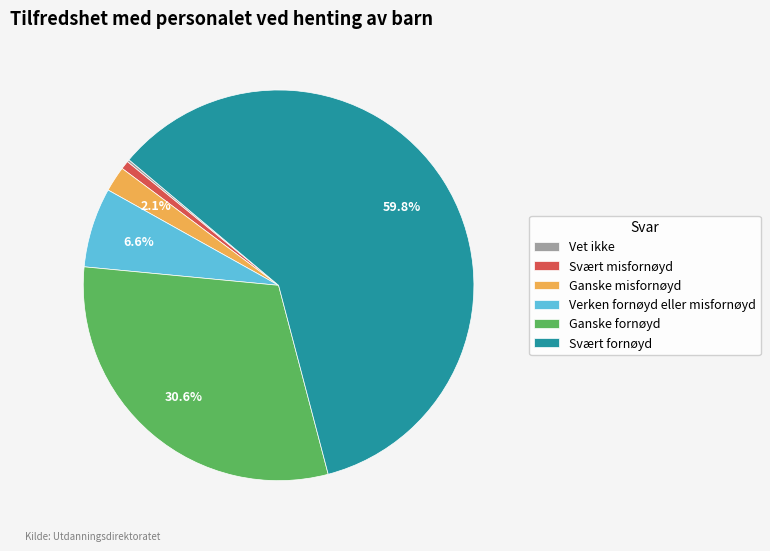

Which category has the biggest portion of the pie?

Svært fornøyd